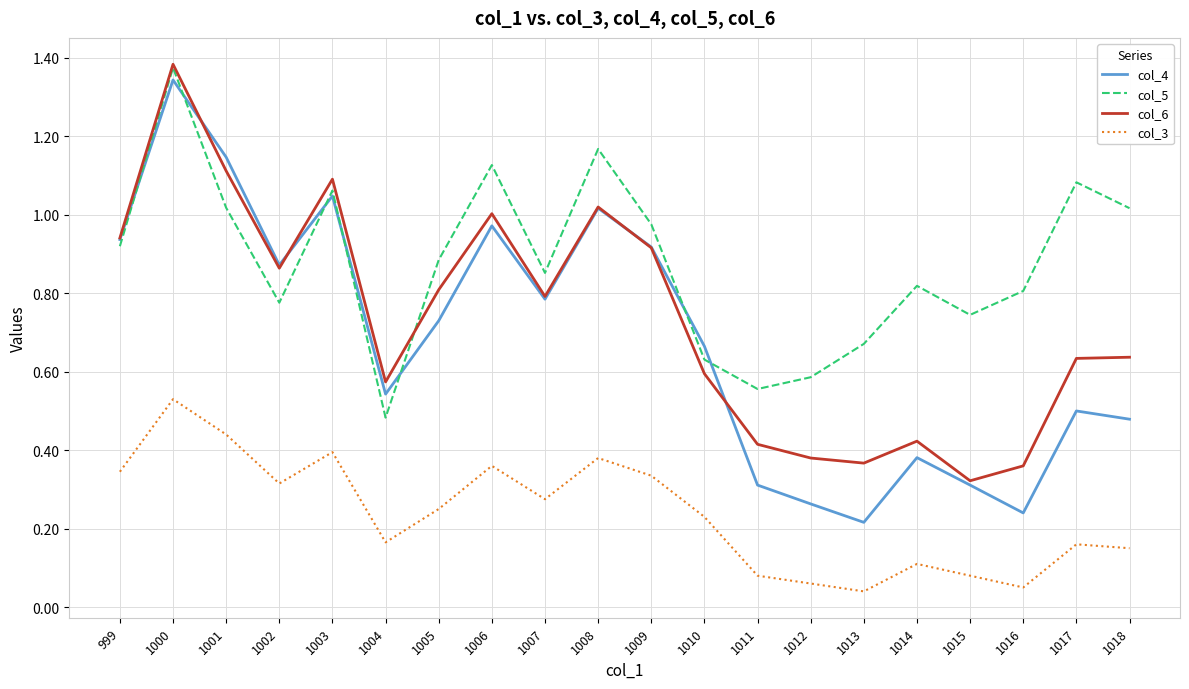

Is this an area chart (filled region under the line)?

No